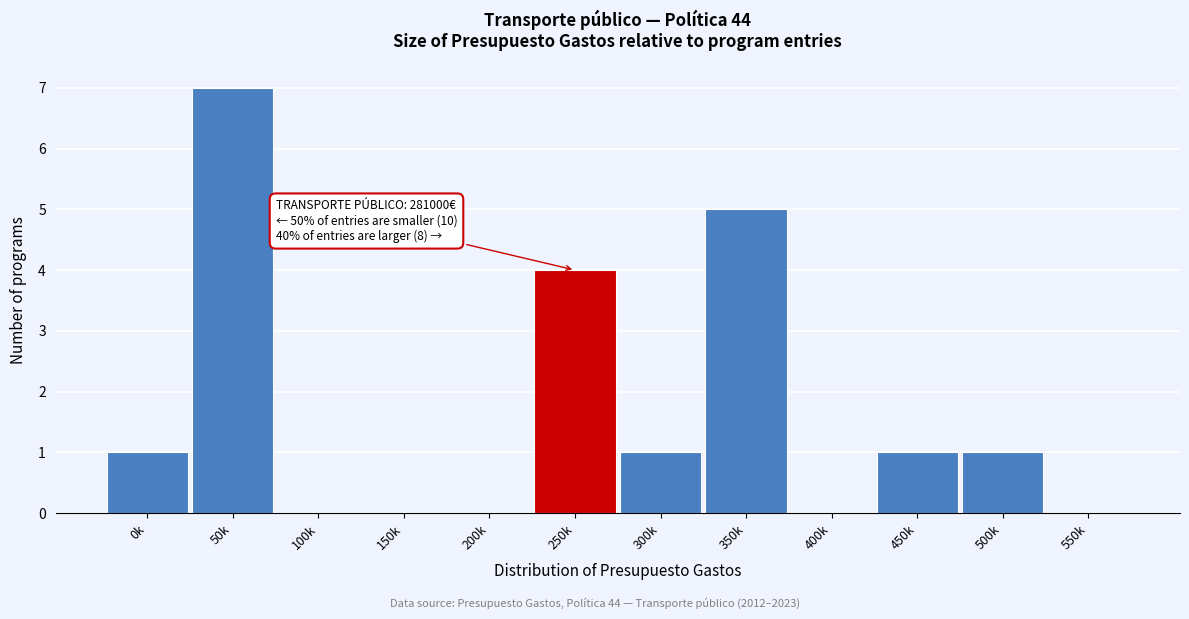

Reading right to left, what are all the values shown in this chart?

550k=0	500k=1	450k=1	400k=0	350k=5	300k=1	250k=4	200k=0	150k=0	100k=0	50k=7	0k=1